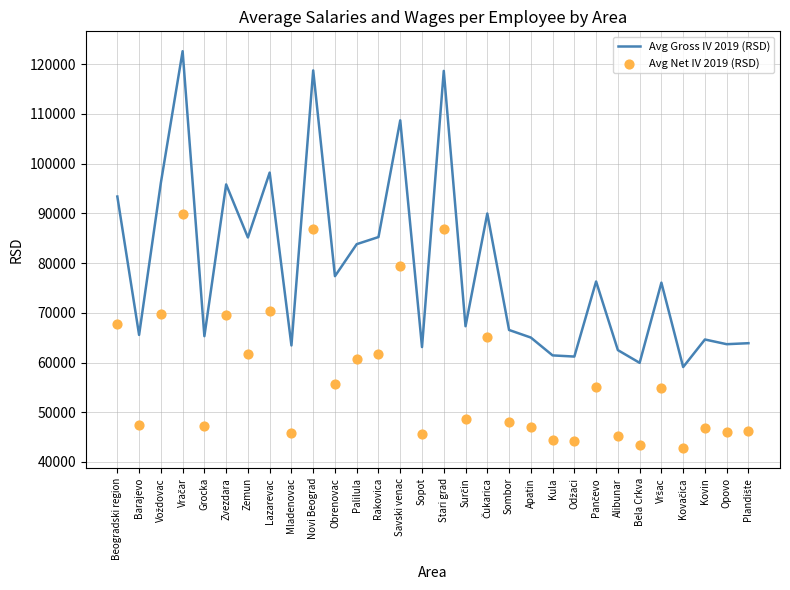

What are all the series names shown in the legend?

Avg Gross IV 2019 (RSD), Avg Net IV 2019 (RSD)